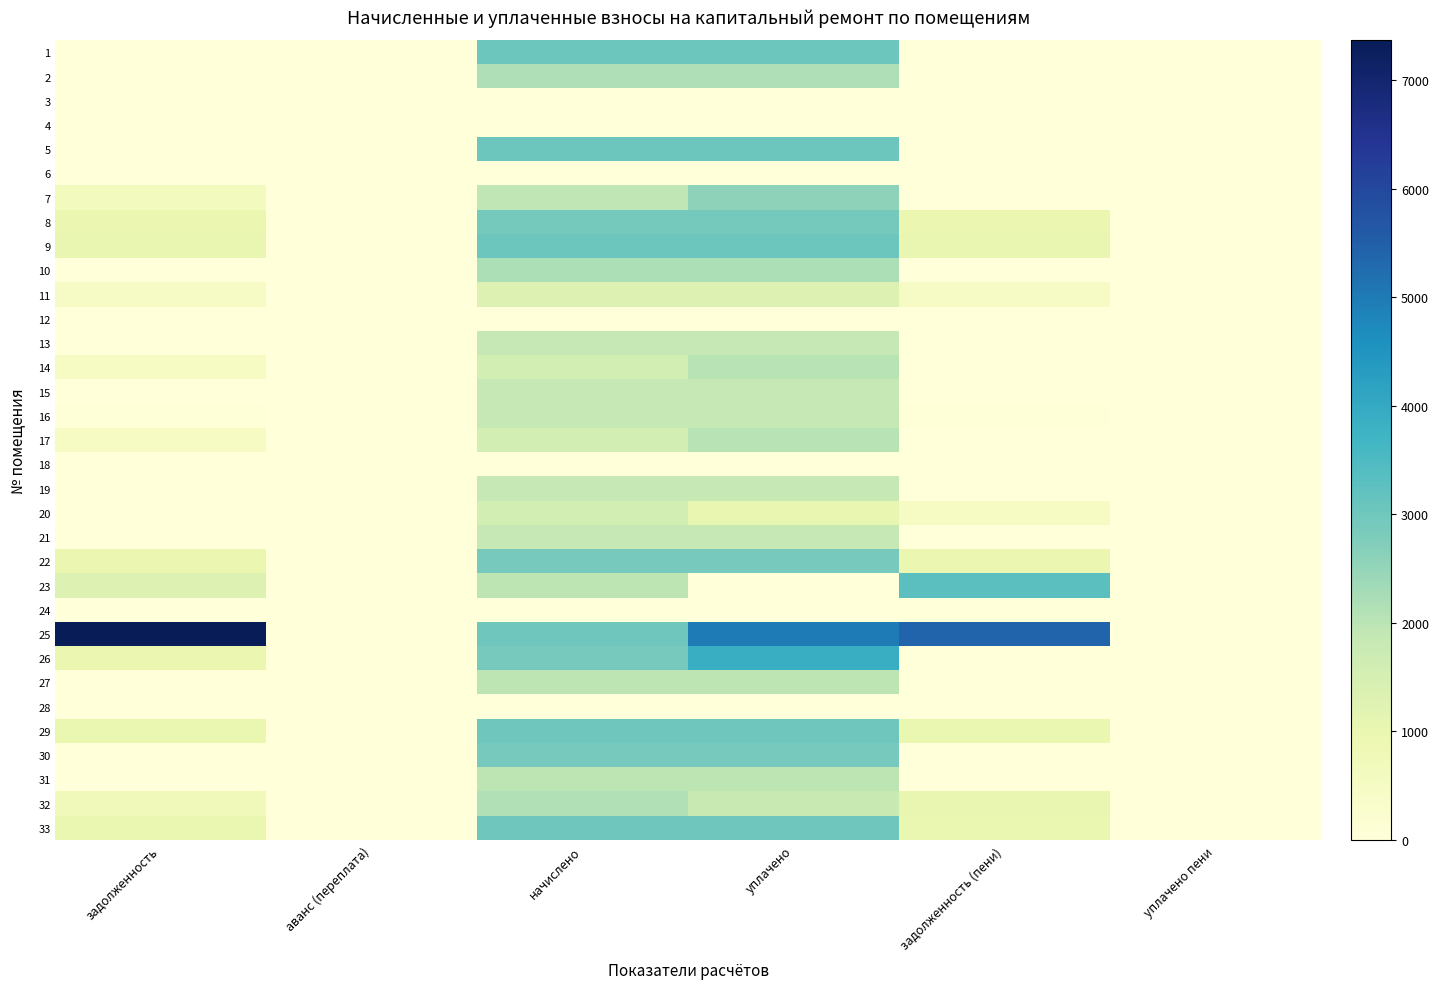

Which category has the lowest value across all series?

задолженность